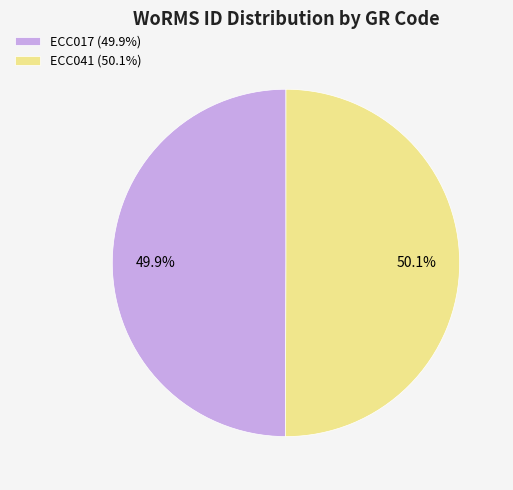

What percentage do ECC041 and ECC017 together represent?

100.0%